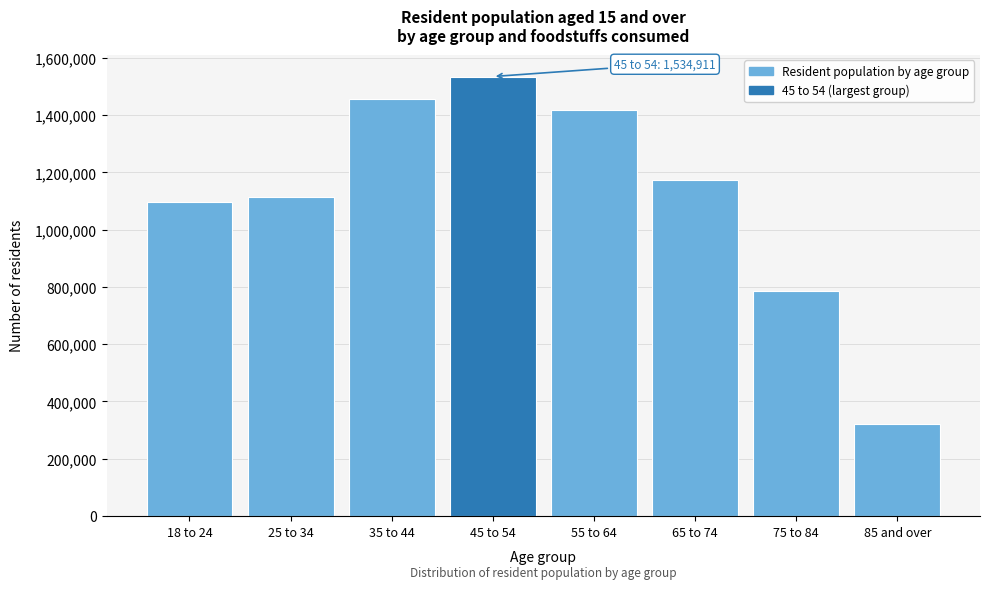

Reading left to right, extract all data points from this chart.

18 to 24=1095766	25 to 34=1114274	35 to 44=1456646	45 to 54=1534911	55 to 64=1416903	65 to 74=1172503	75 to 84=785312	85 and over=322609